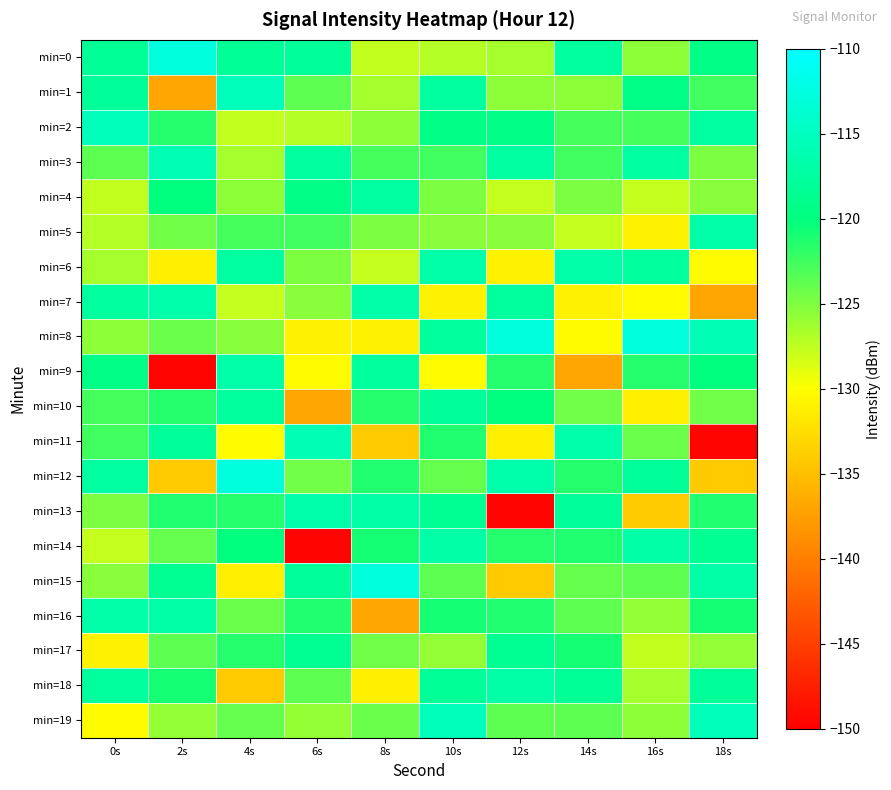

Rank the series by their maximum value, from lowest to highest.

min=17, min=10, min=4, min=14, min=18, min=5, min=6, min=9, min=16, min=7, min=13, min=3, min=11, min=1, min=2, min=19, min=0, min=8, min=12, min=15